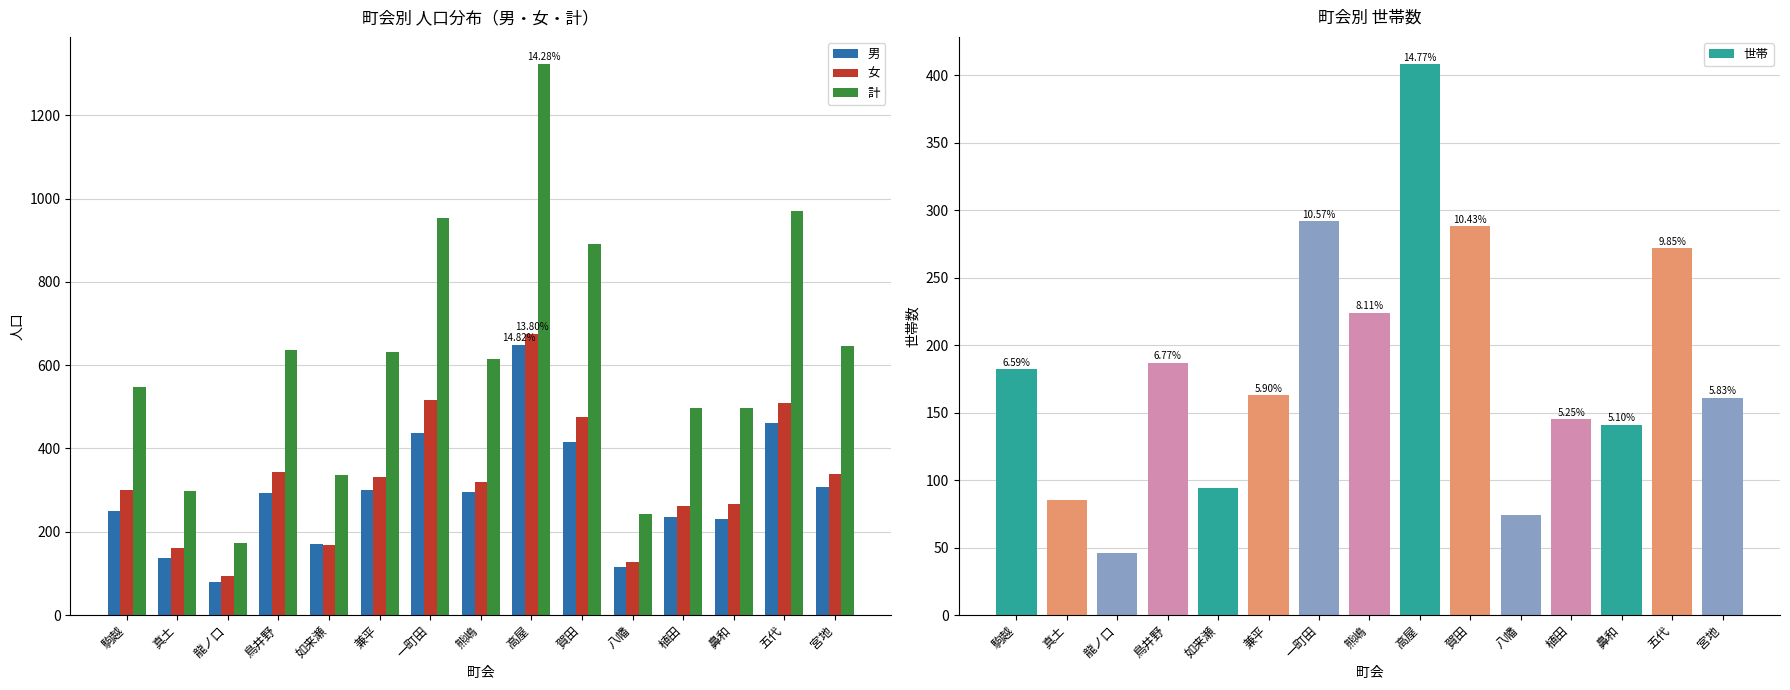

What is the label of the 4th bar from the right?

植田